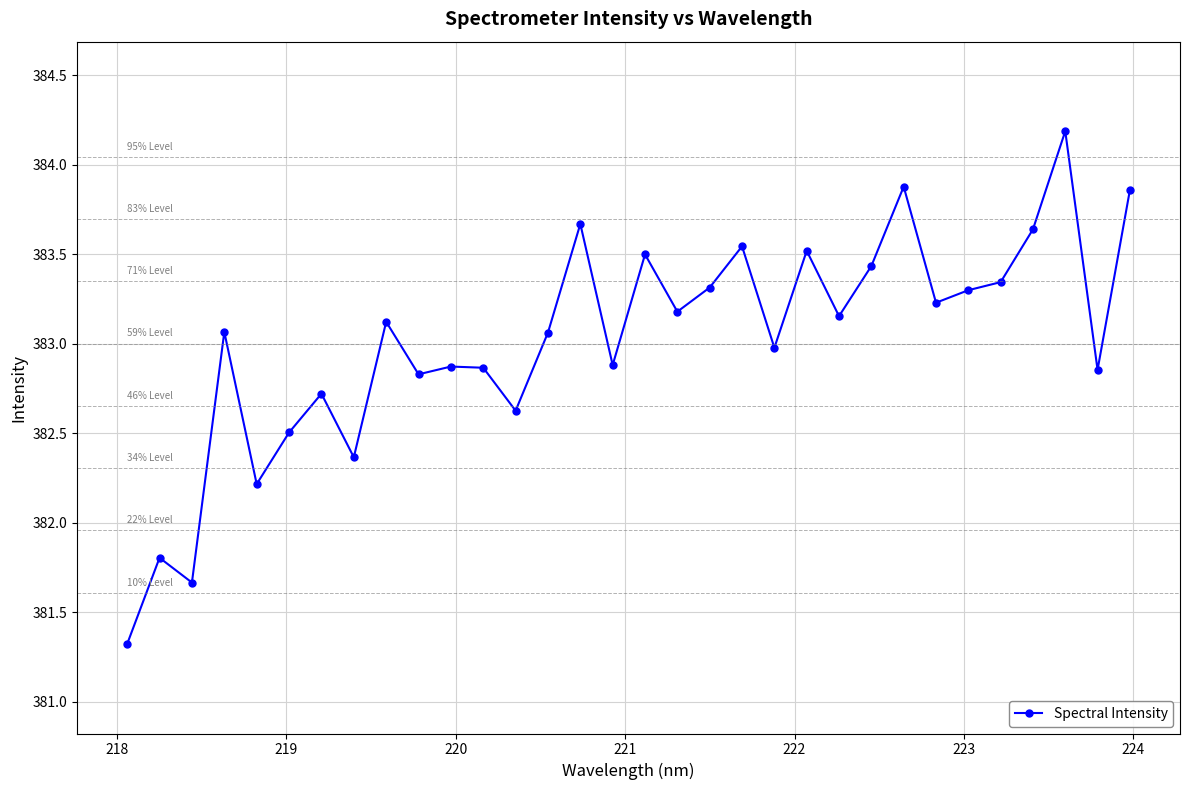

What is the minimum value shown in the chart?

381.3